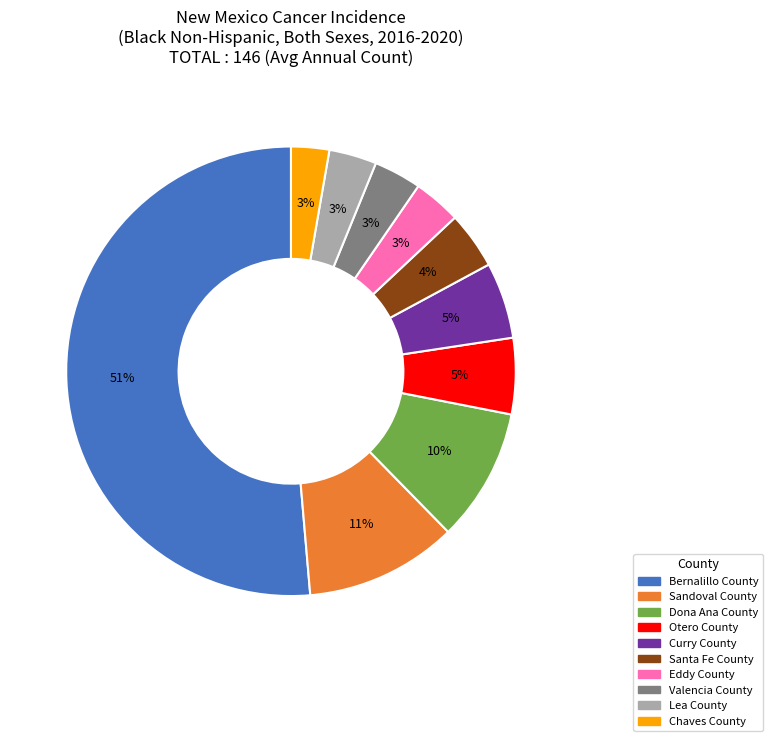

Combined, do Santa Fe County and Bernalillo County account for over 50%?

Yes